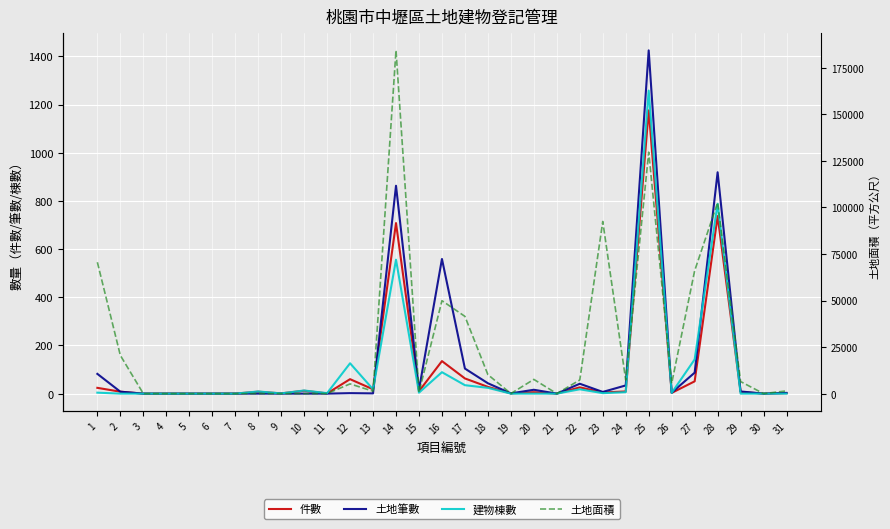

In 土地面積, how many points are higher than both neighbors (excluding endpoints)?

7